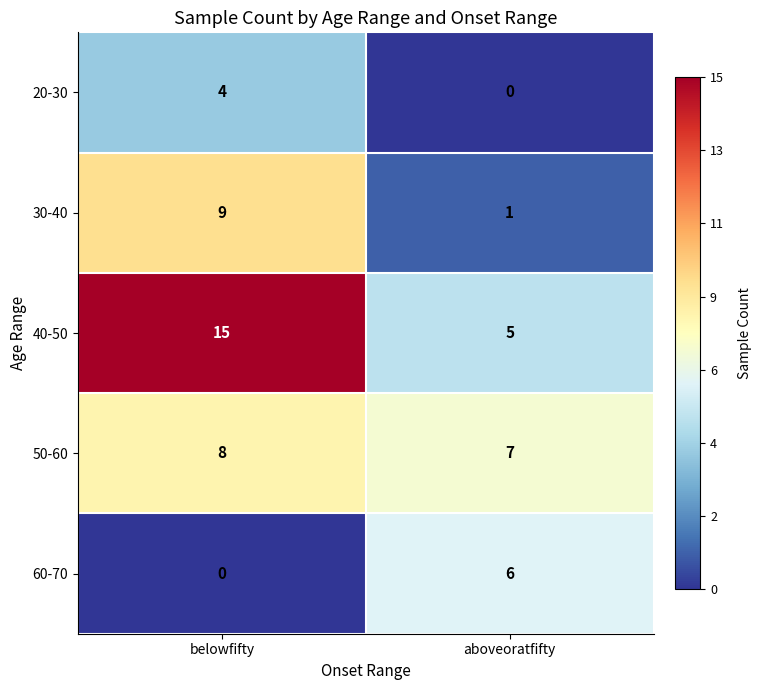

Rank the series by their maximum value, from highest to lowest.

40-50, 30-40, 50-60, 60-70, 20-30